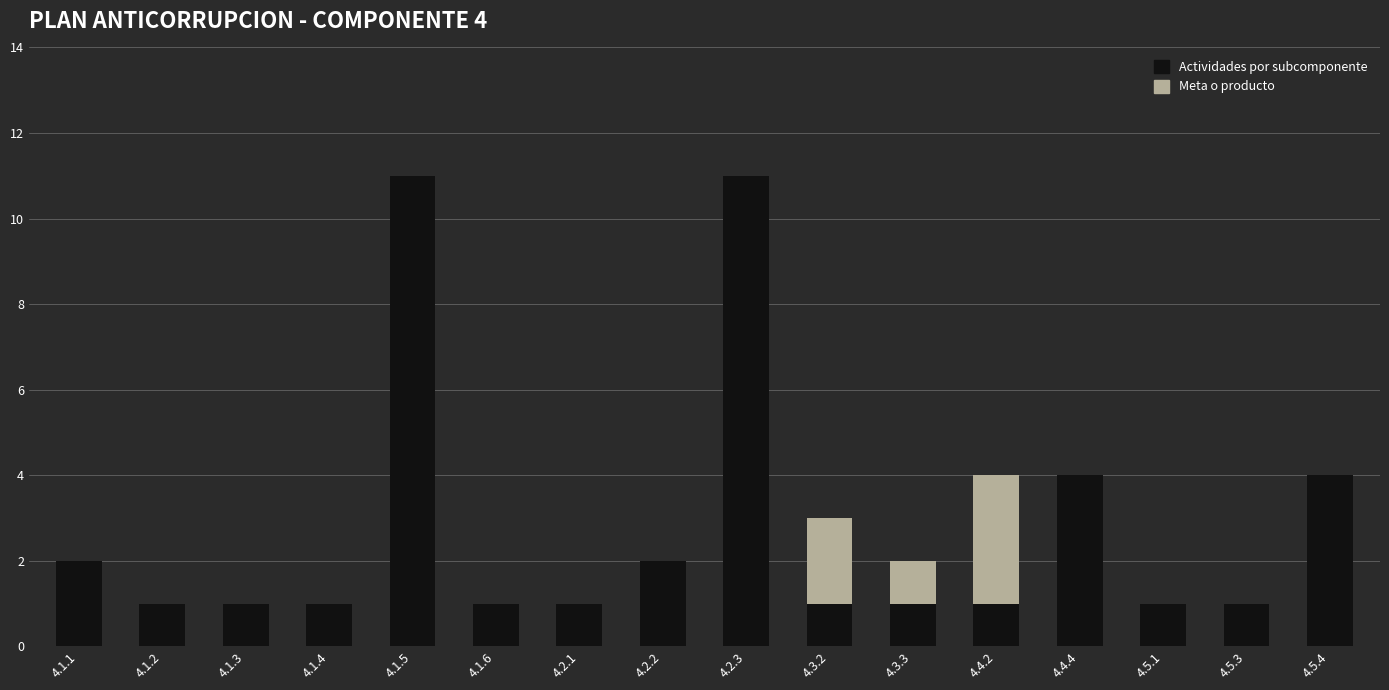

The Actividades por subcomponente series shows 1 at 4.5.4. True or false?

False